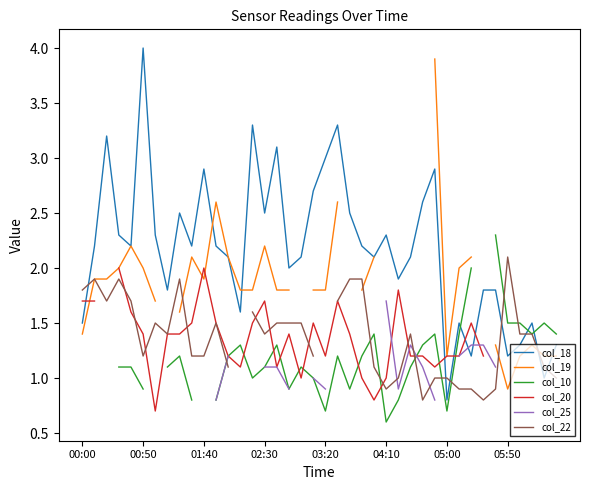

At how many categories does at least one series exceed 1?

40